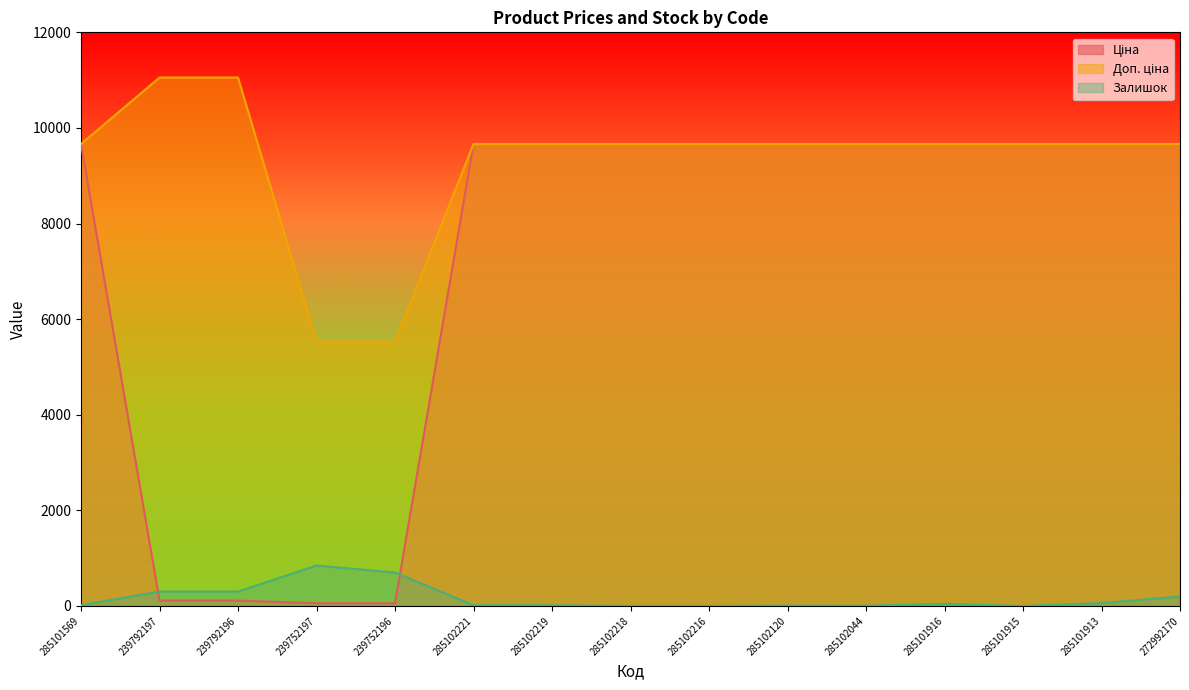

True or false: Доп. ціна and Залишок intersect in this chart.

False